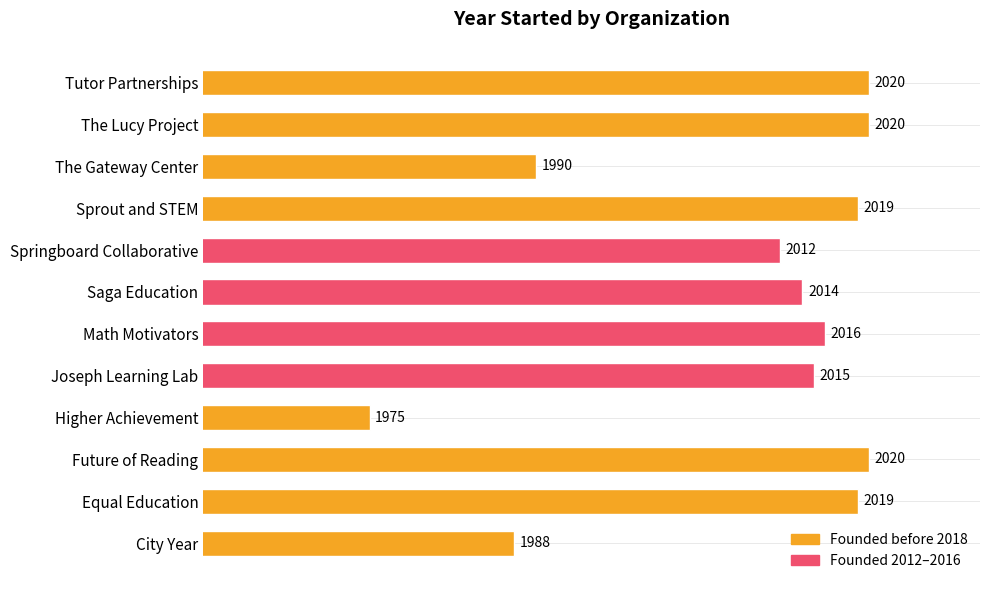

How many bars are there in total?

12